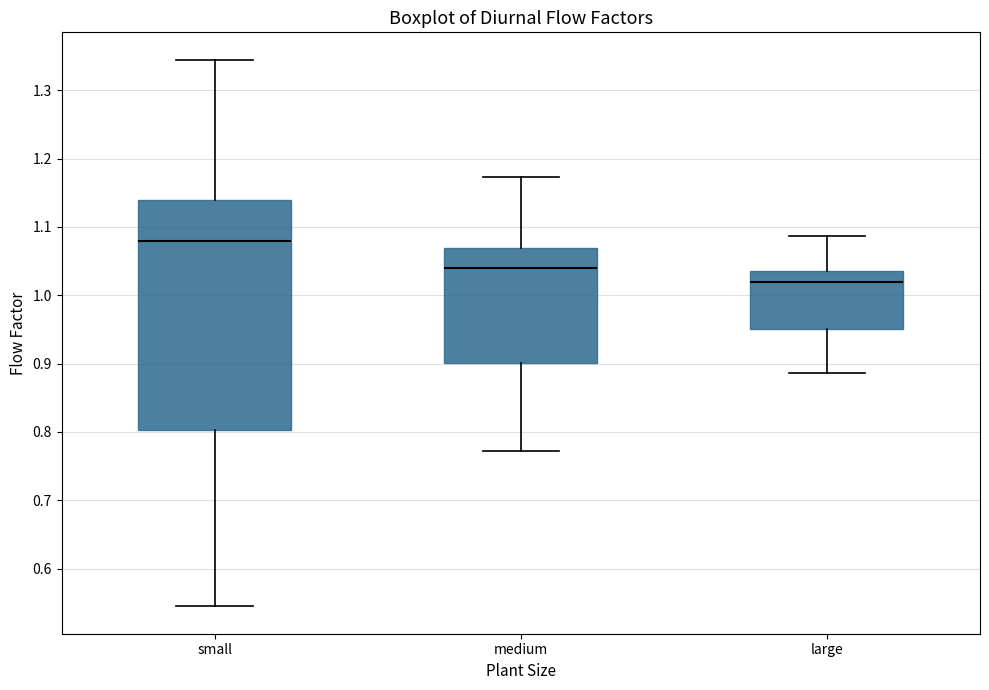

Which box's median line is the highest?

small